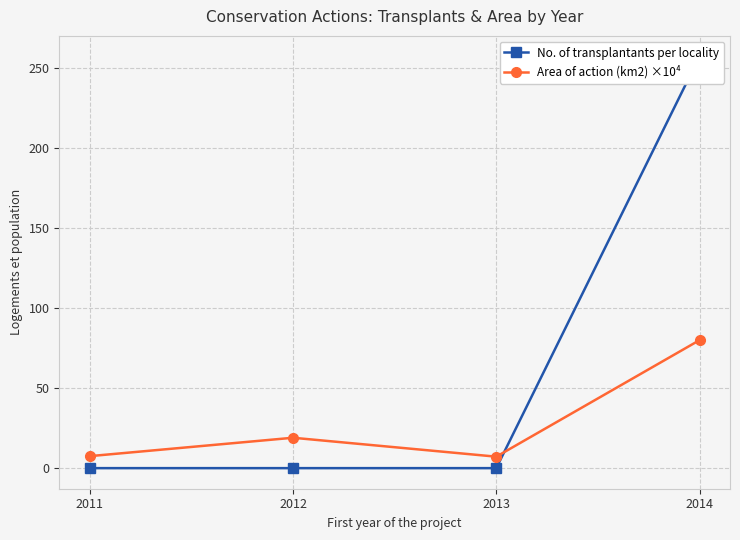

After their last crossing, which series has the higher values: No. of transplantants per locality or Area of action (km2) ×10⁴?

No. of transplantants per locality